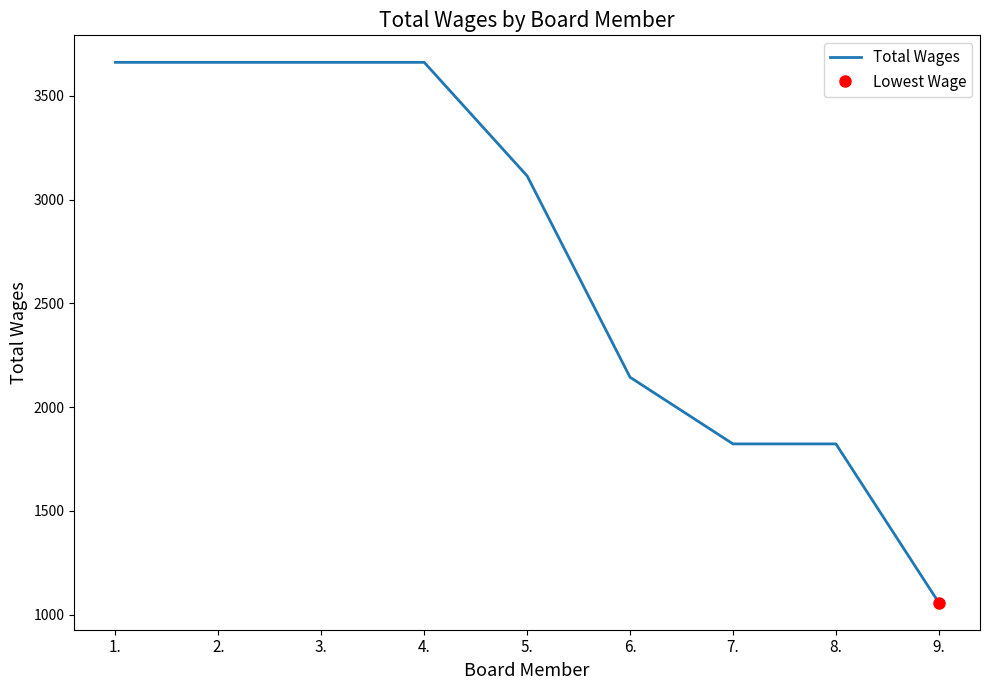

Rank the categories by value from lowest to highest.

9., 7., 8., 6., 5., 1., 2., 3., 4.